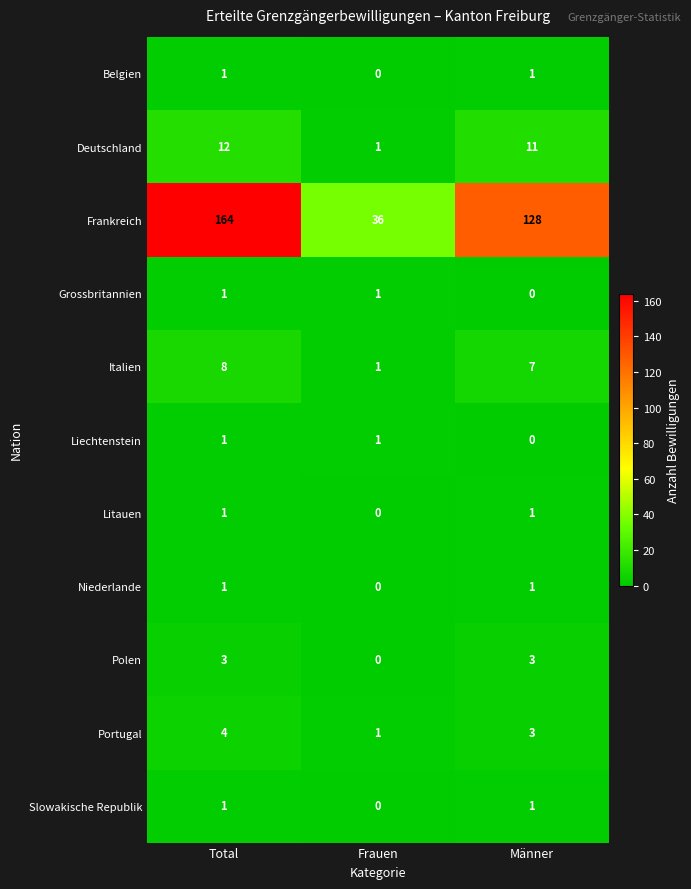

How many Belgien values are between 0 and 1?

3